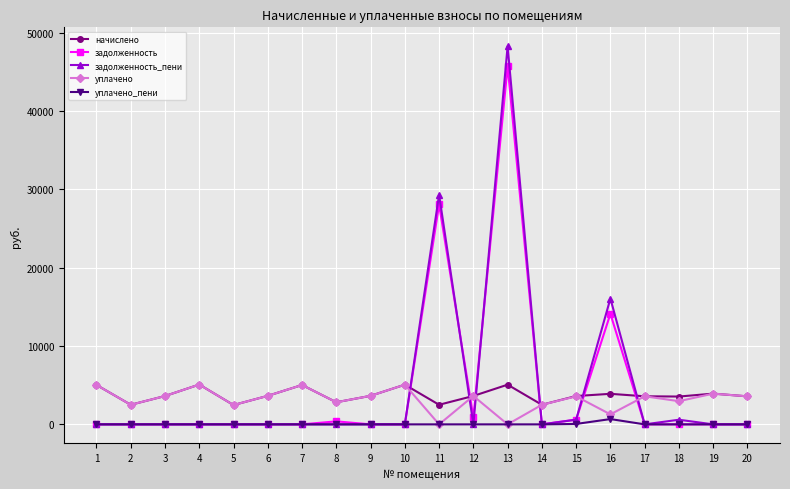

Does the chart have visible grid lines?

Yes